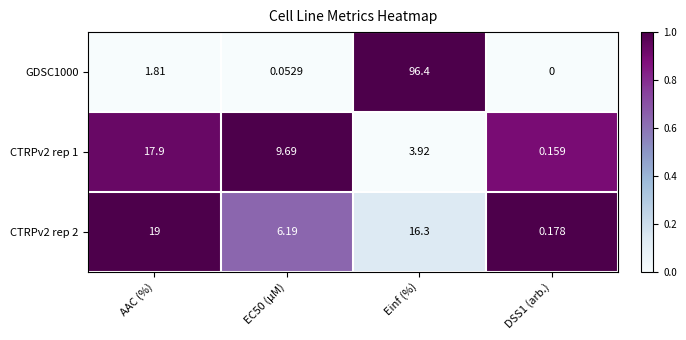

Between Einf (%) and DSS1 (arb.), which series saw the biggest shift?

GDSC1000